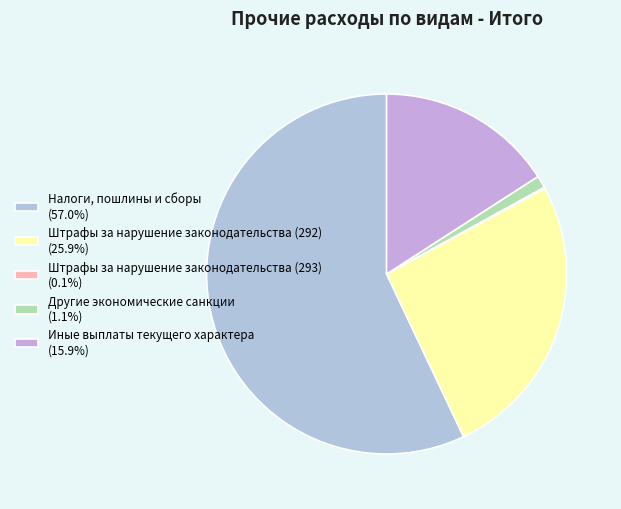

Count the number of slices in the pie.

5